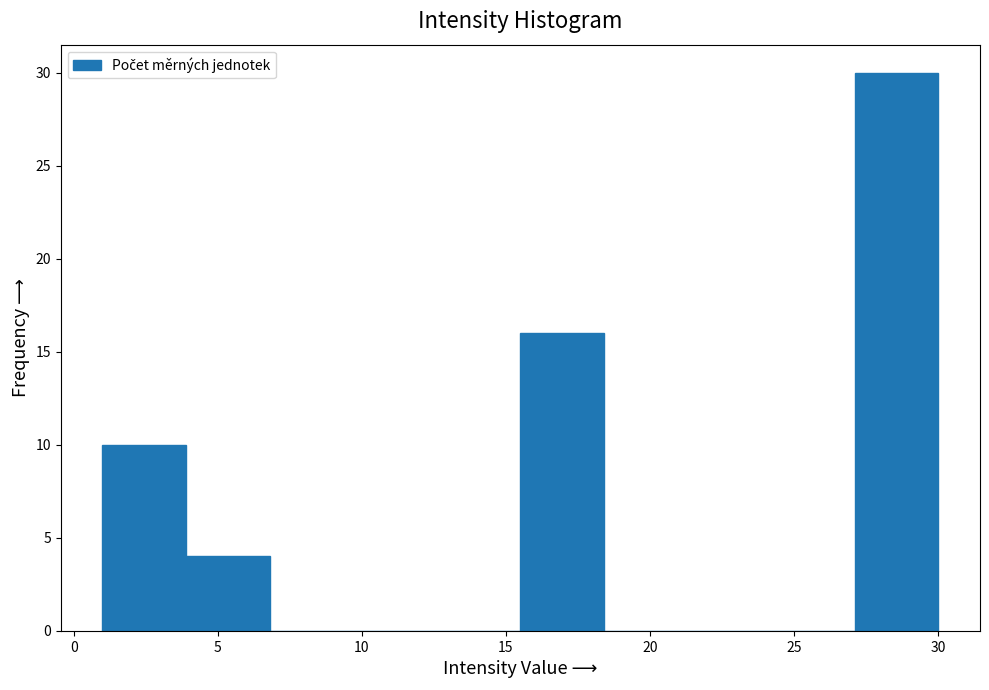

How tall is the bar that spans 3.9 to 6.8 on the x-axis? Neither the bar edges nor the heights are printed on the chart, so give them approximately, as read against the axes.

4